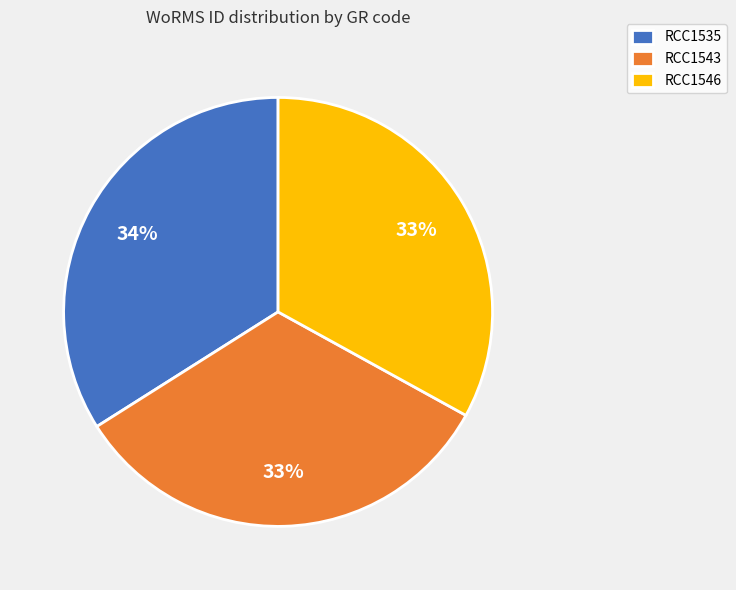

Is the sum of RCC1535 and RCC1543 greater than half?

Yes